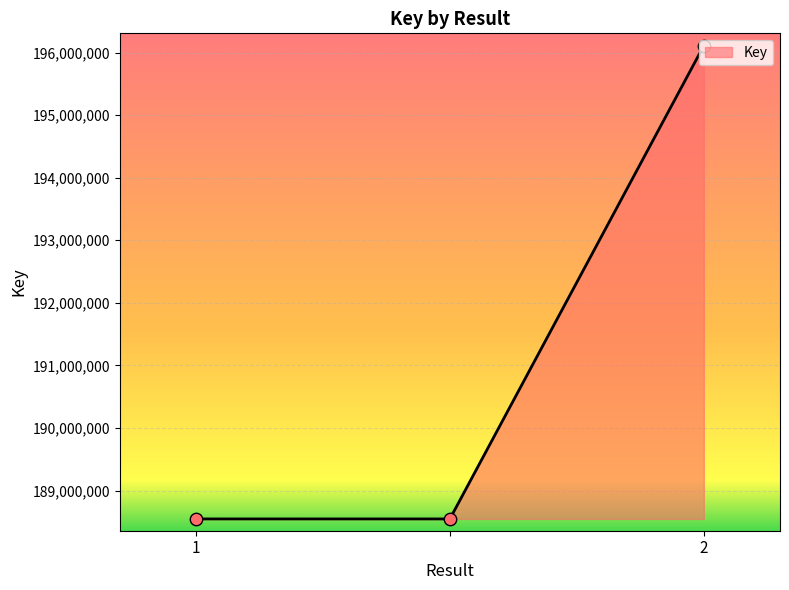

What is the smallest value displayed?

188546244